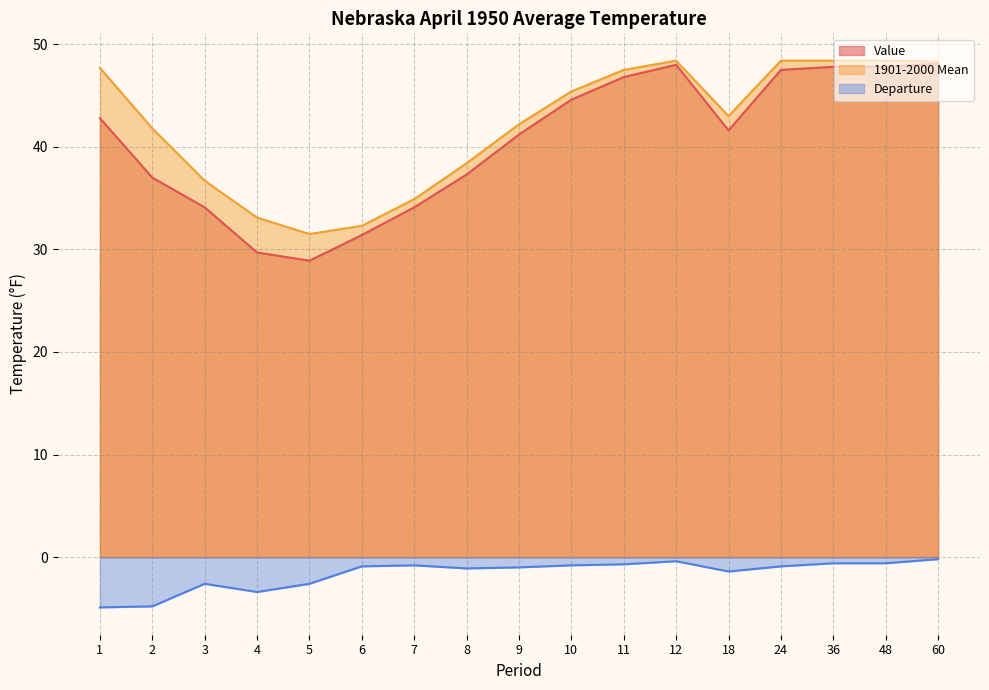

Rank the series at 2 from lowest to highest value.

Departure, Value, 1901-2000 Mean